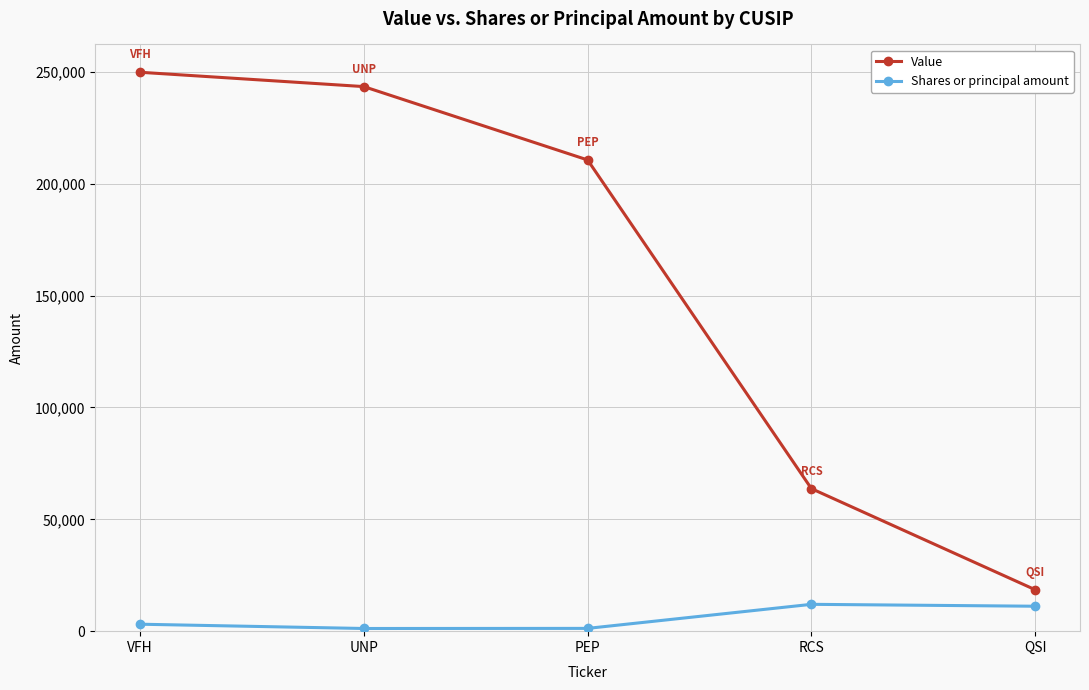

What is the difference between the highest and lowest values at PEP?

209428